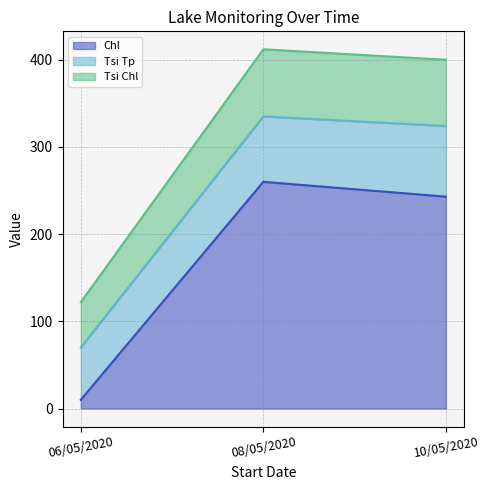

The Chl series shows 243 at 10/05/2020. True or false?

True